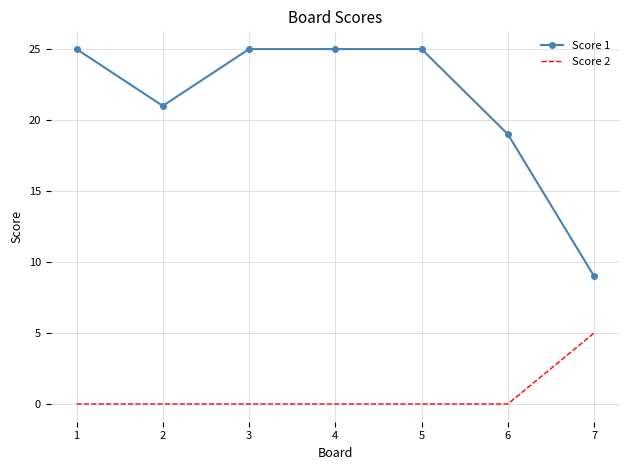

Between 4 and 7, which series saw the biggest shift?

Score 1